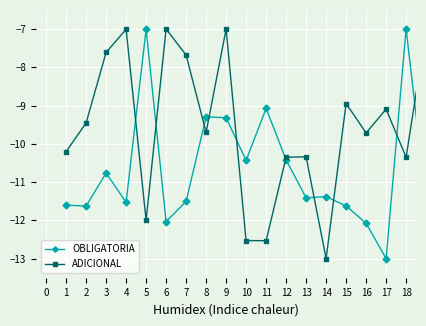

What is the lowest value of the ADICIONAL series?

-13.0